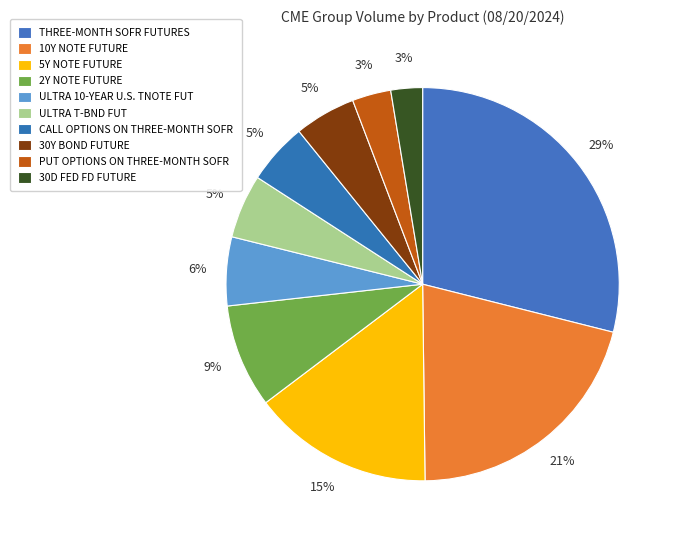

Count the number of slices in the pie.

10